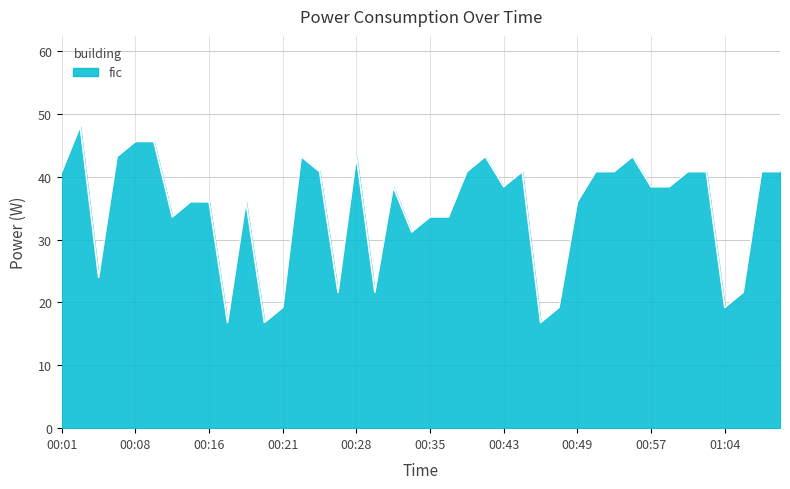

What is the difference between the maximum and minimum values?

31.2